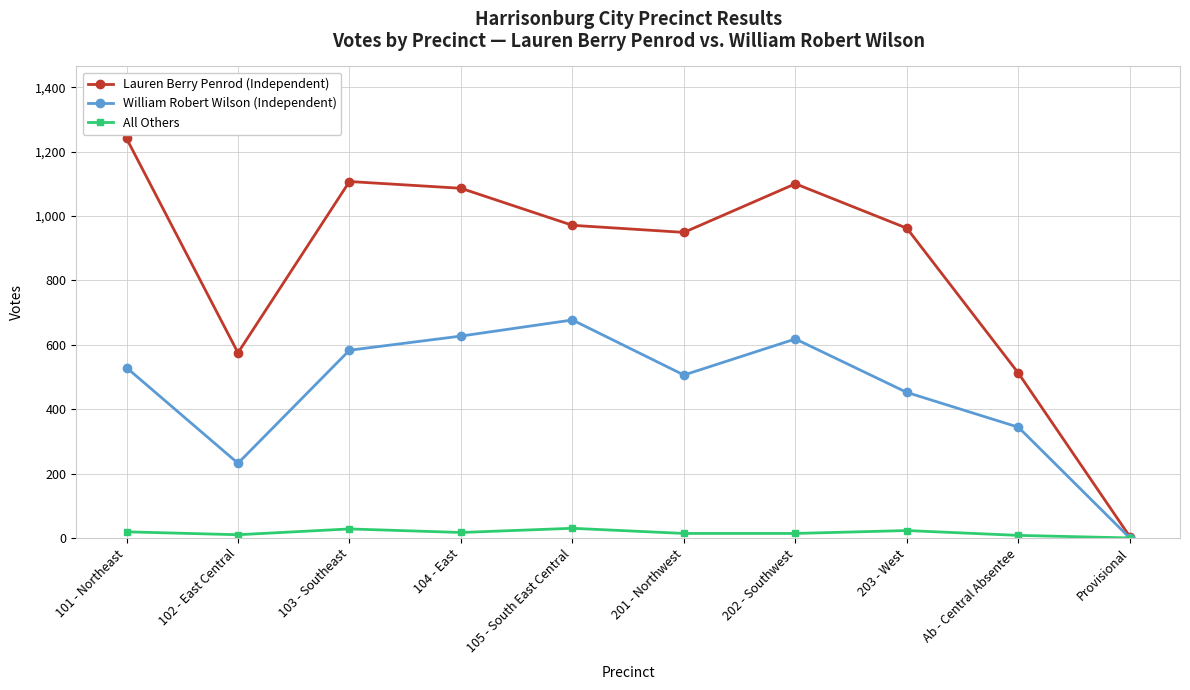

List the series in order of their peak value, lowest first.

All Others, William Robert Wilson (Independent), Lauren Berry Penrod (Independent)